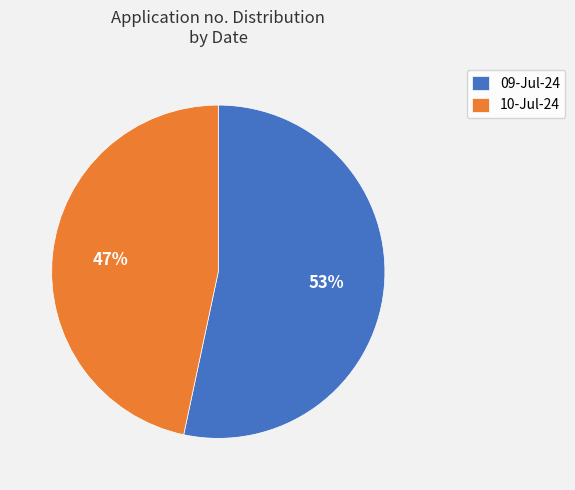

Rank the categories by value from highest to lowest.

09-Jul-24, 10-Jul-24